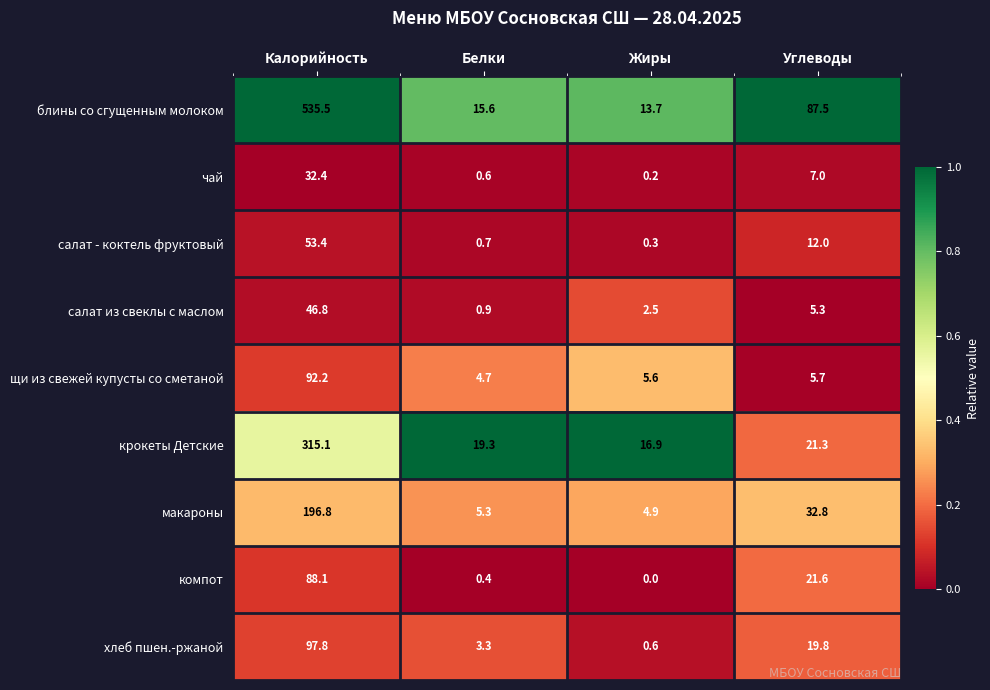

Where does the макароны series first go above 32?

Калорийность